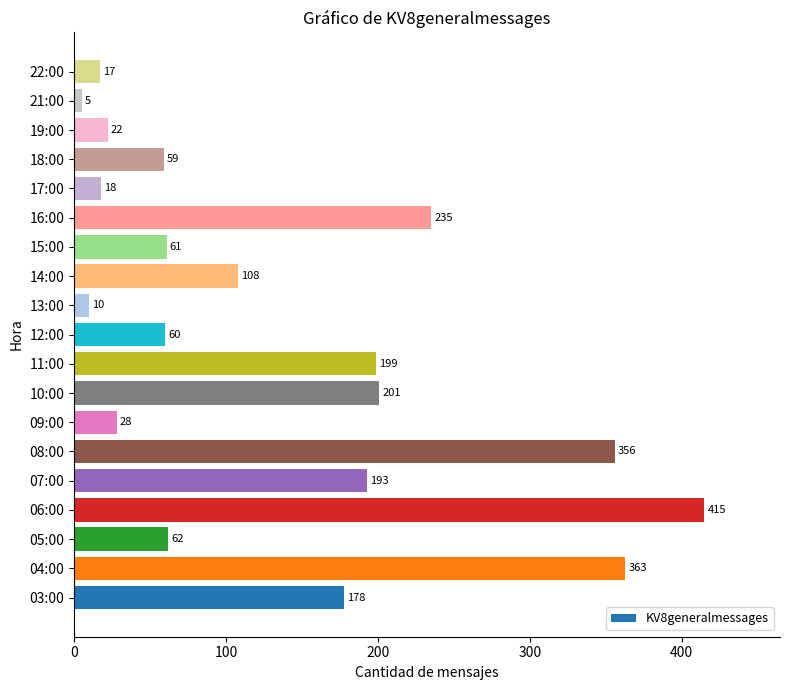

What is the change in value from 09:00 to 21:00?

-23